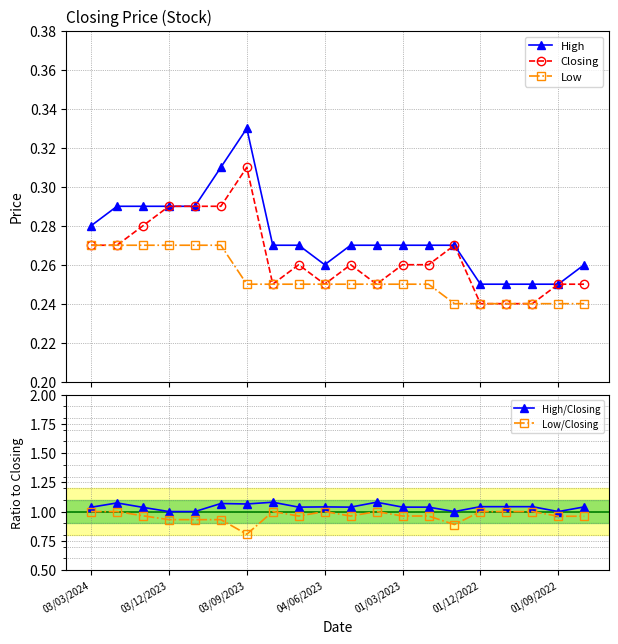

What is the value of the Low point at the 20th from the left?

0.2